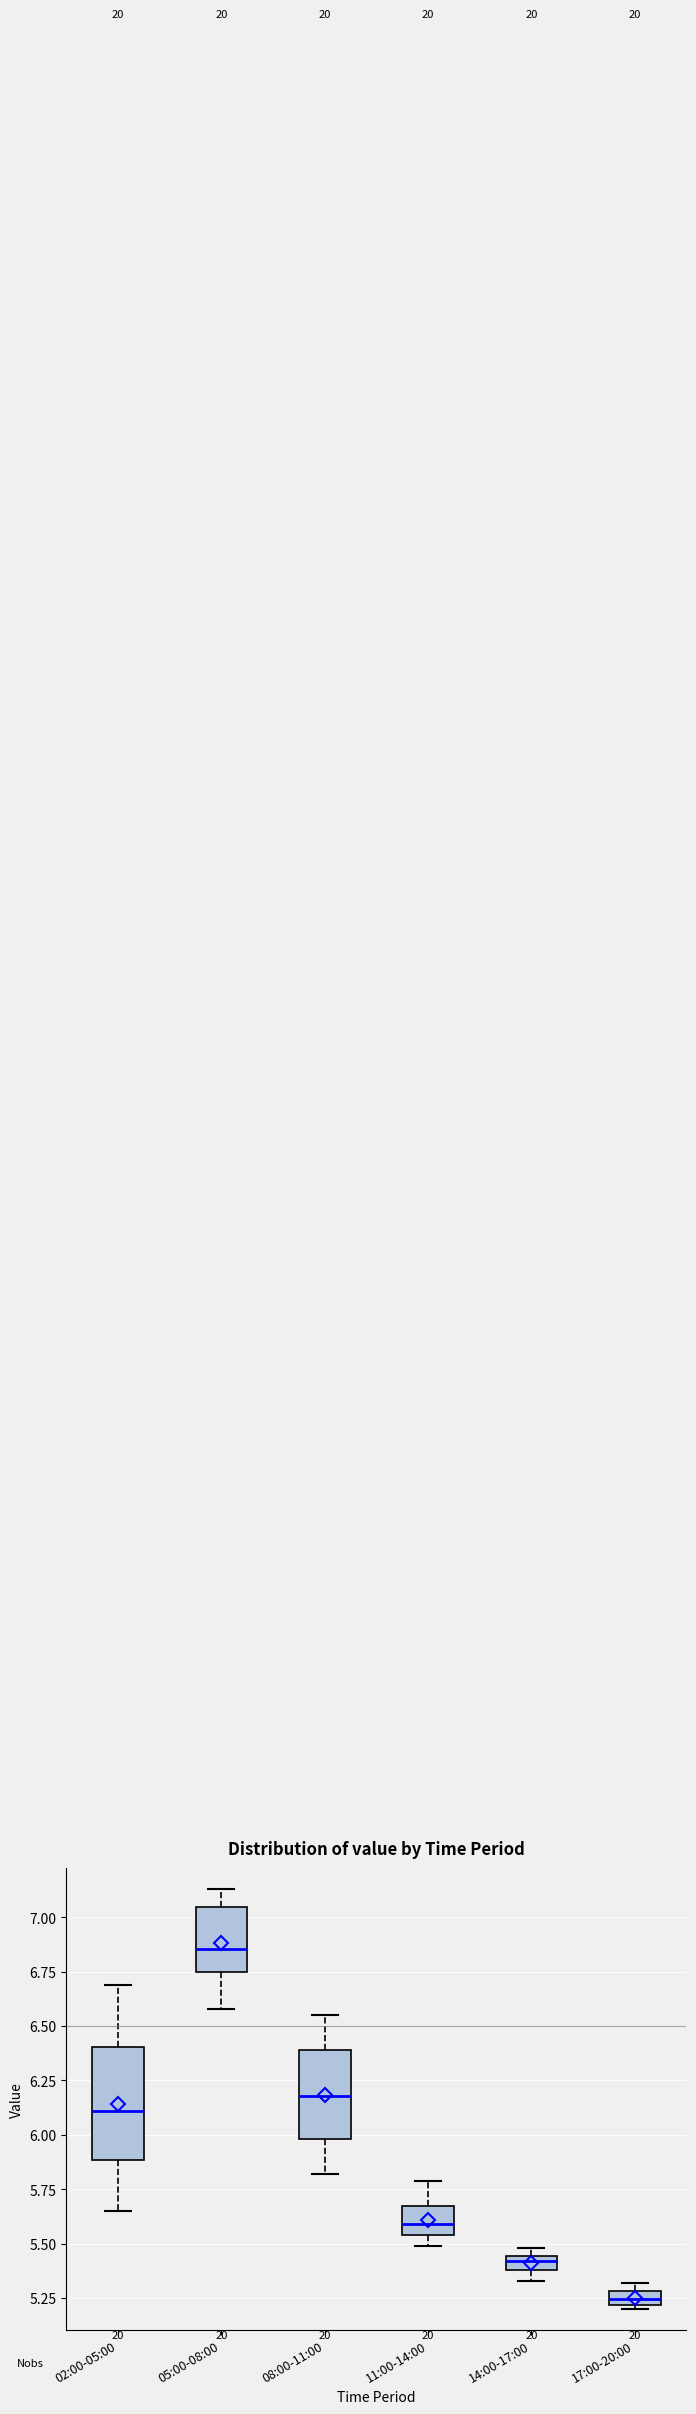

Where is the lower edge of the box for 14:00-17:00 on the y-axis? The values are not printed on the chart, so give them approximately, as read against the axis.

5.40